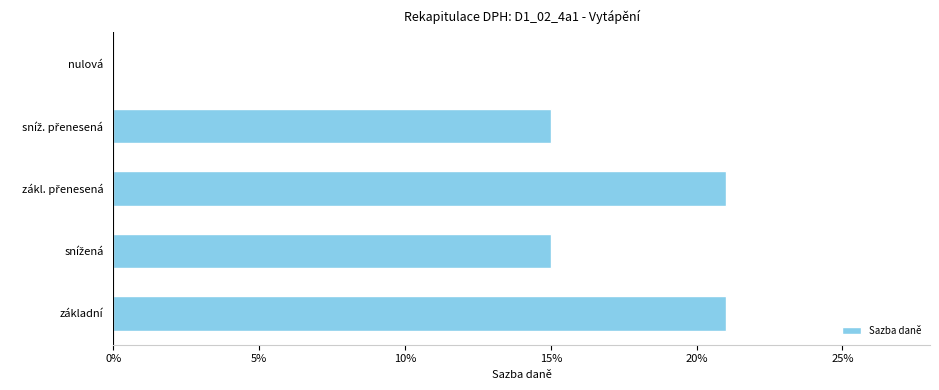

What is the sum of all values?

0.7